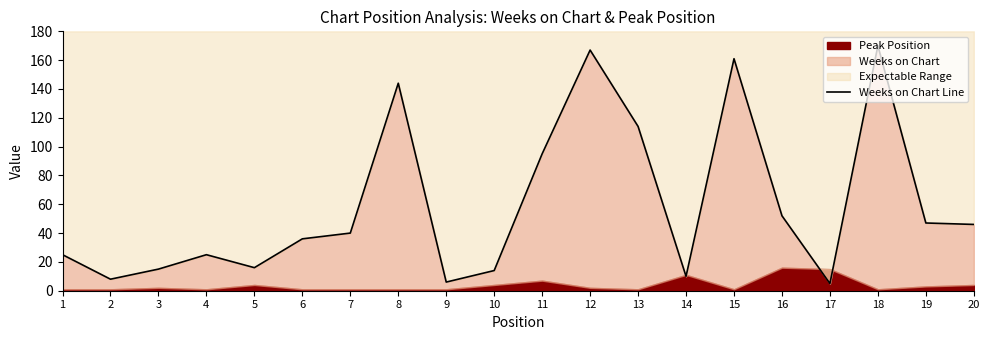

What is the change in value from 3 to 18?

+155